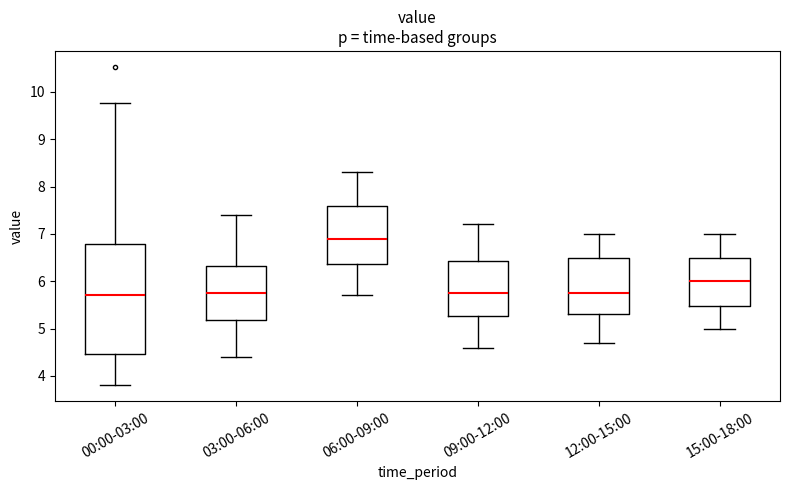

Comparing the boxes themselves (not the whiskers), which one is the tallest?

00:00-03:00